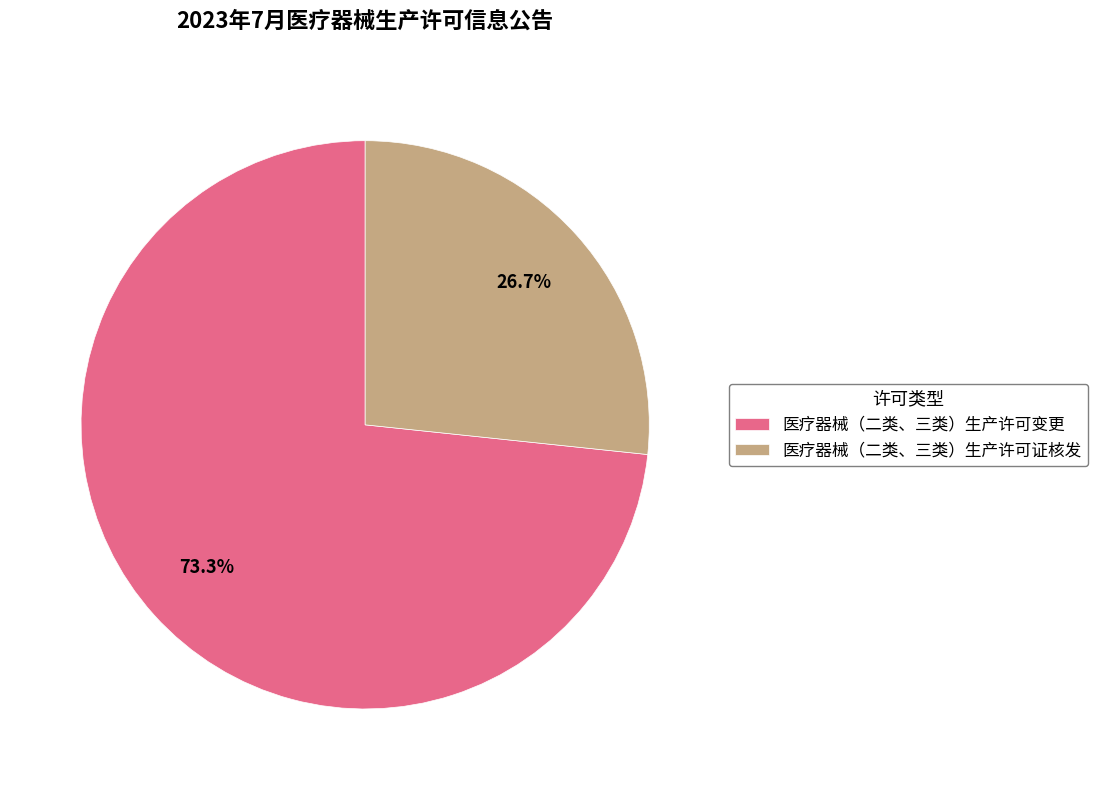

Which category has the smallest portion of the pie?

医疗器械（二类、三类）生产许可证核发